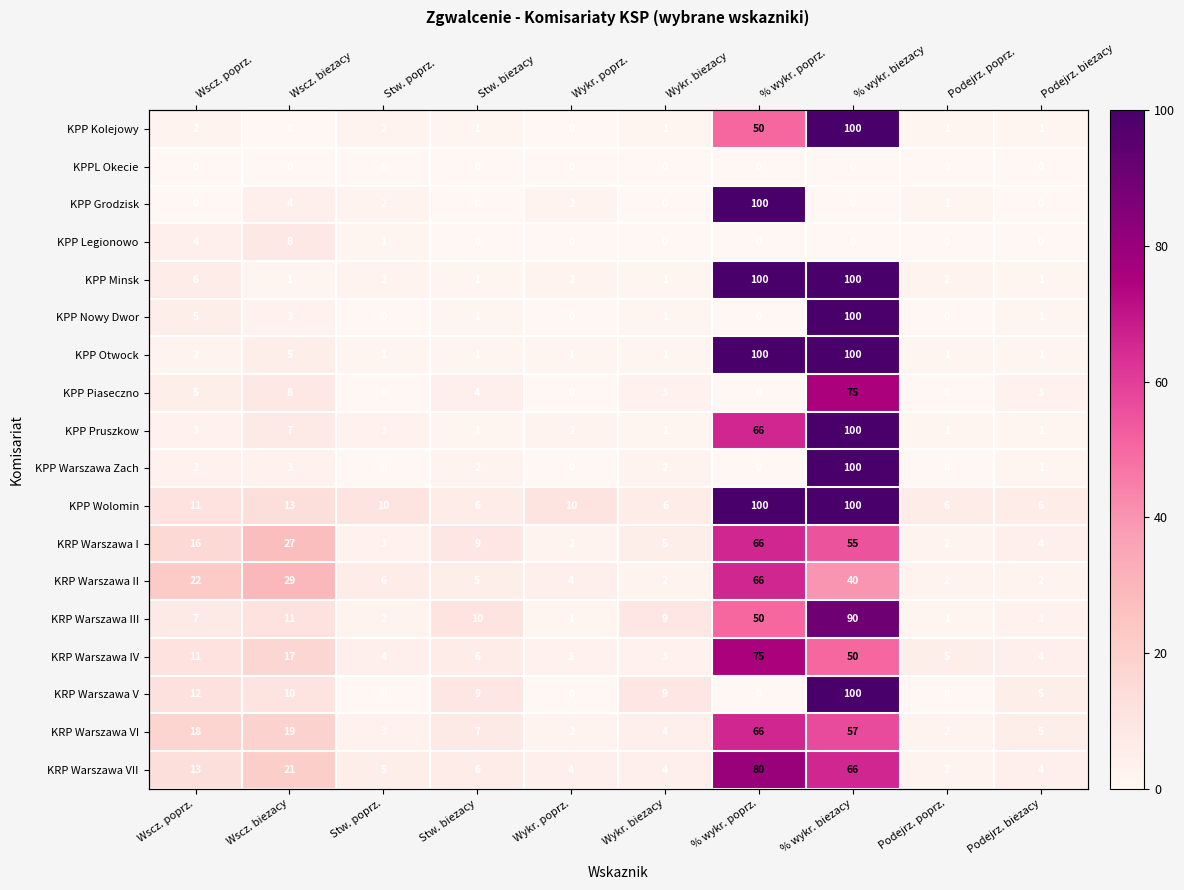

Is it true that KPP Piaseczno equals 75 at % wykr. biezacy?

True